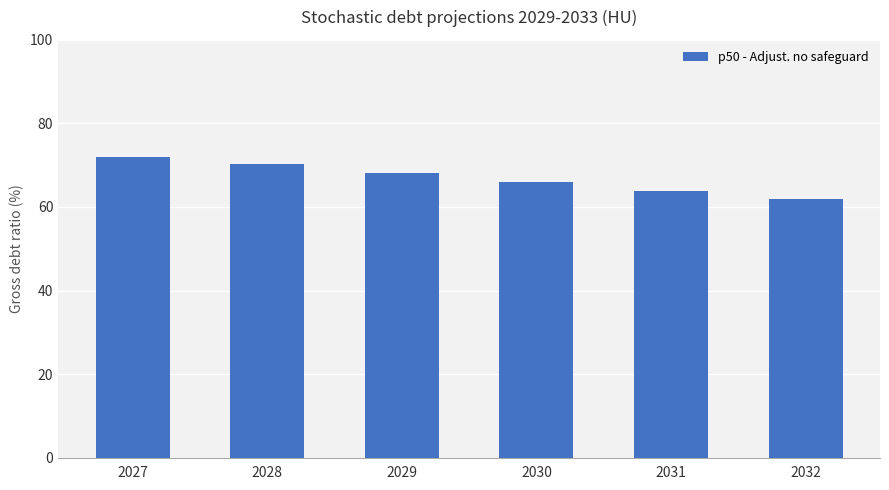

Is it true that the value at 2028 is 31.5?

False